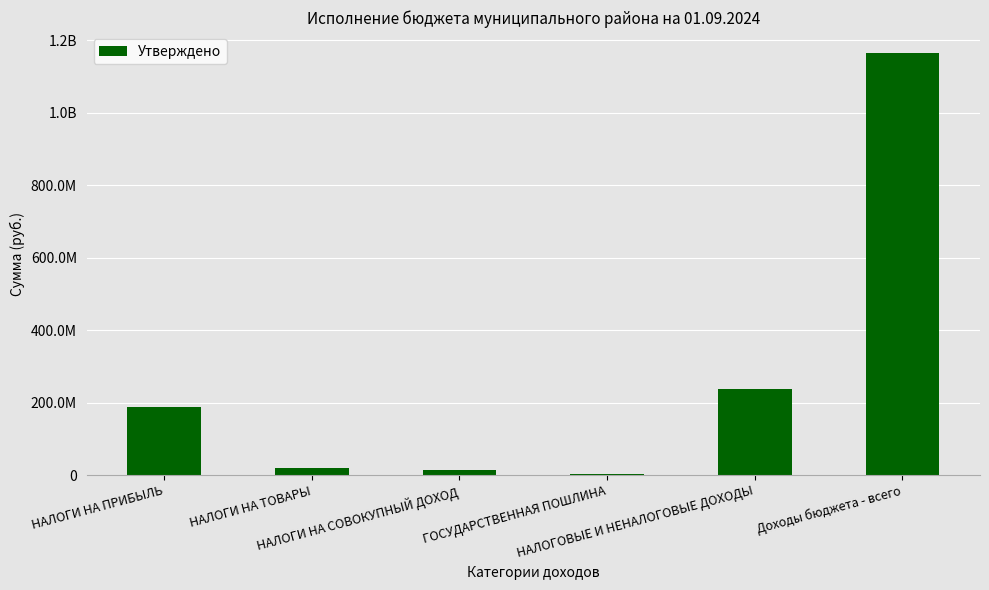

Reading left to right, extract all data points from this chart.

НАЛОГИ НА ПРИБЫЛЬ=187380000.0	НАЛОГИ НА ТОВАРЫ=18460450.0	НАЛОГИ НА СОВОКУПНЫЙ ДОХОД=12839000.0	ГОСУДАРСТВЕННАЯ ПОШЛИНА=2700000.0	НАЛОГОВЫЕ И НЕНАЛОГОВЫЕ ДОХОДЫ=238395471.0	Доходы бюджета - всего=1164231171.5